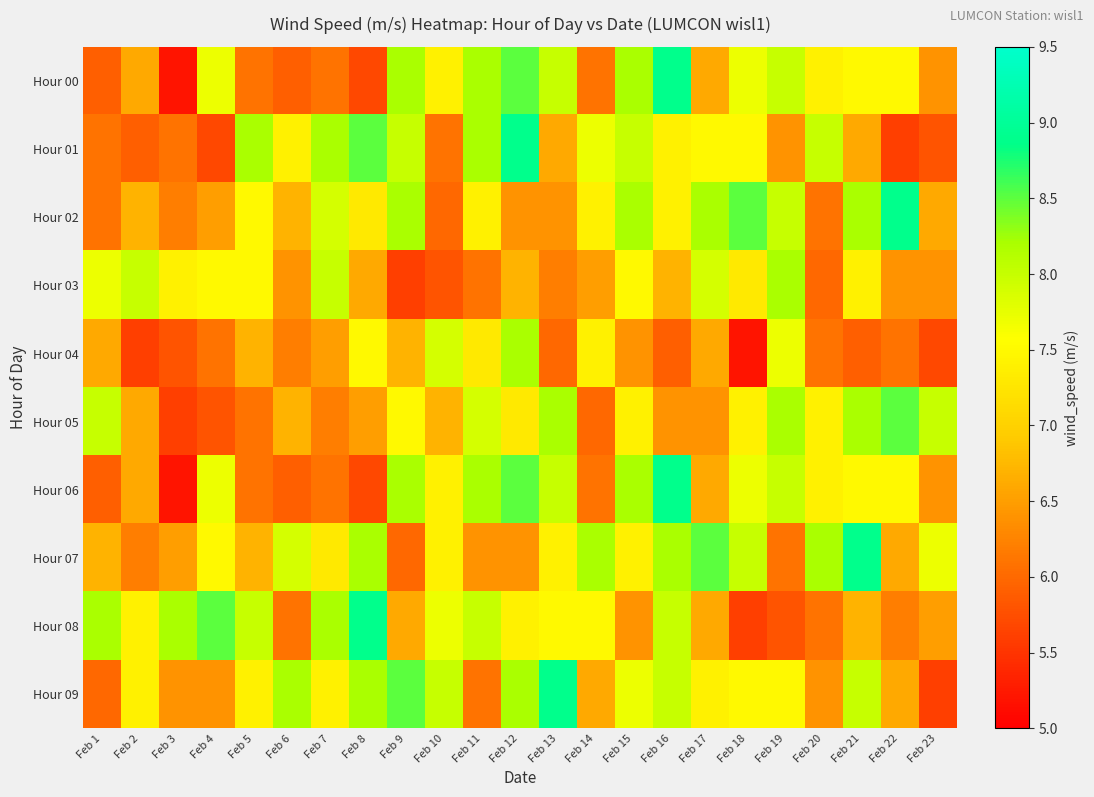

What is the total value across all series at Feb 23?

65.1